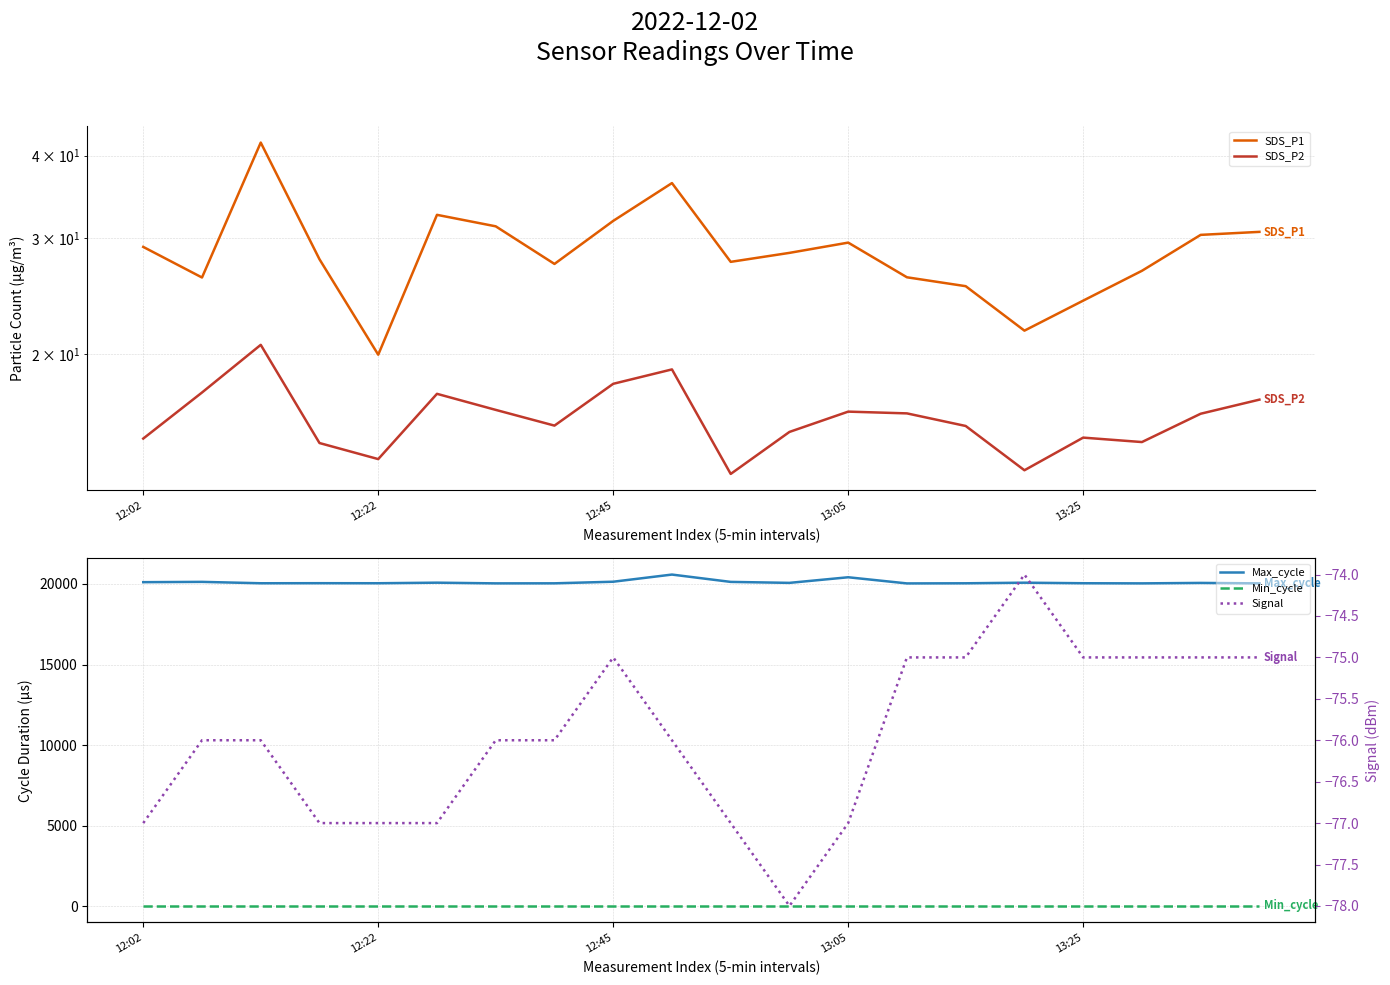

How many series are shown in this chart?

5